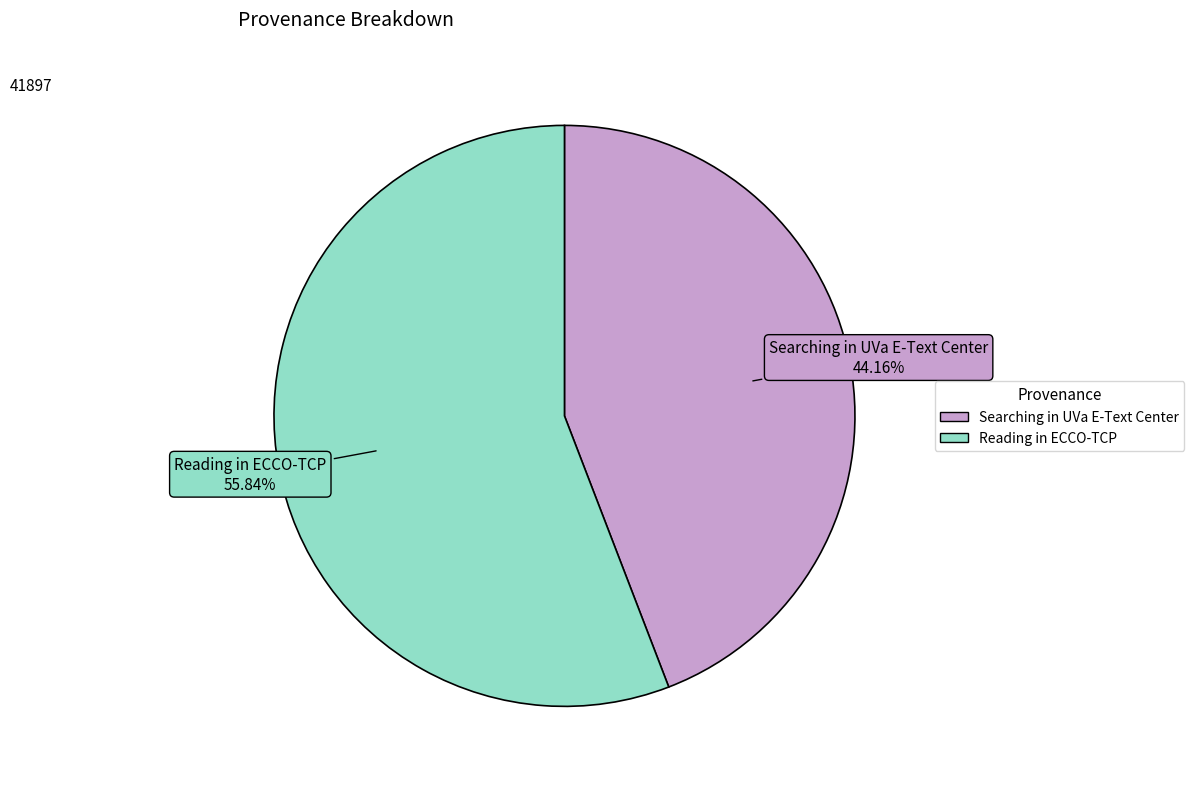

Between Reading in ECCO-TCP and Searching in UVa E-Text Center, which is larger?

Reading in ECCO-TCP